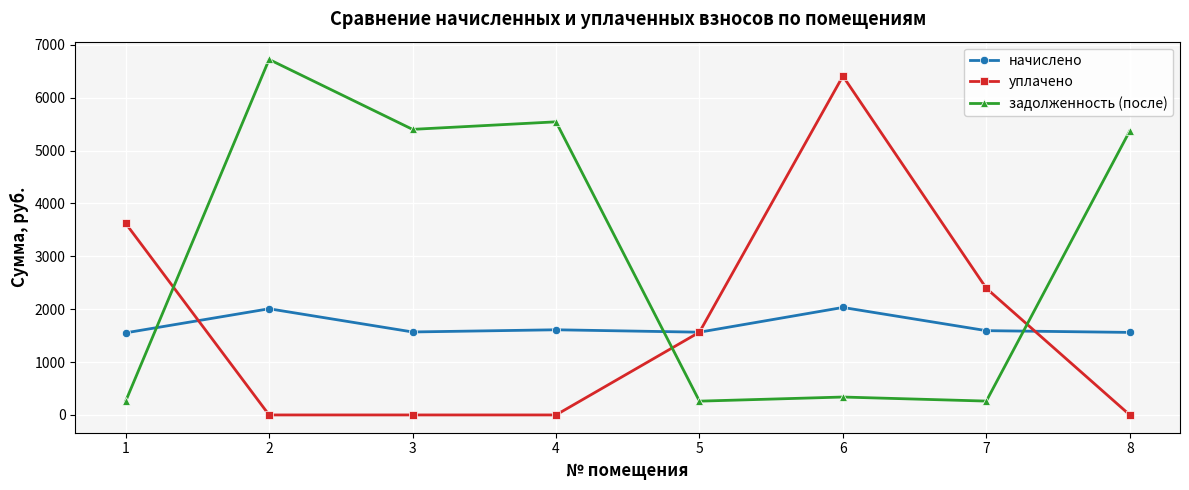

Which series has the largest total across all categories?

задолженность (после)